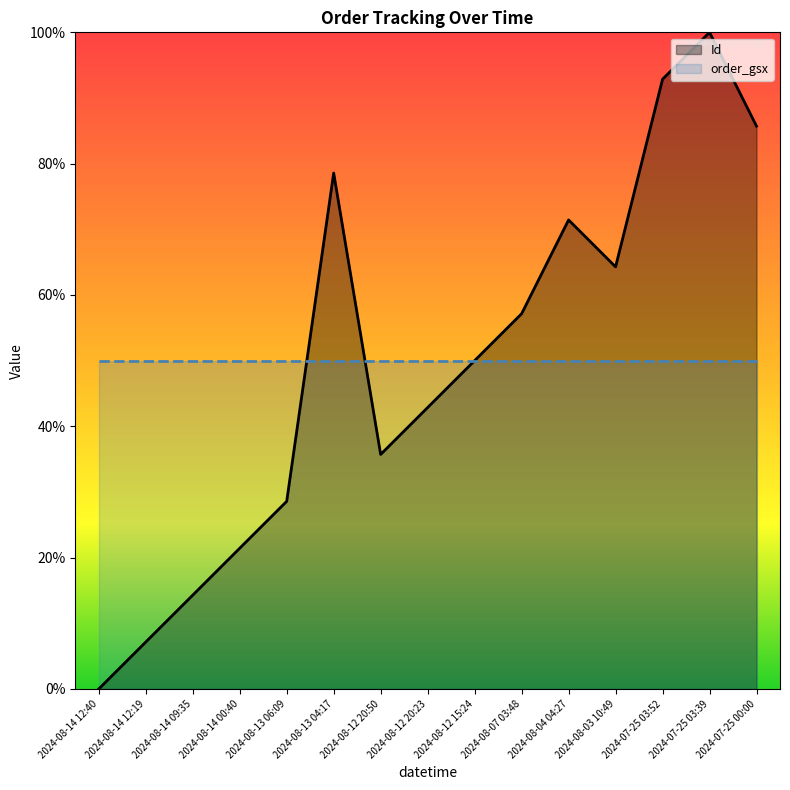

Reading left to right, list all the values displayed in this chart.

2024-08-14 12:40=0.0	2024-08-14 12:19=7.1	2024-08-14 09:35=14.3	2024-08-14 00:40=21.4	2024-08-13 06:09=28.6	2024-08-13 04:17=78.6	2024-08-12 20:50=35.7	2024-08-12 20:23=42.9	2024-08-12 15:24=50.0	2024-08-07 03:48=57.1	2024-08-04 04:27=71.4	2024-08-03 10:49=64.3	2024-07-25 03:52=92.9	2024-07-25 03:39=100.0	2024-07-25 00:00=85.7